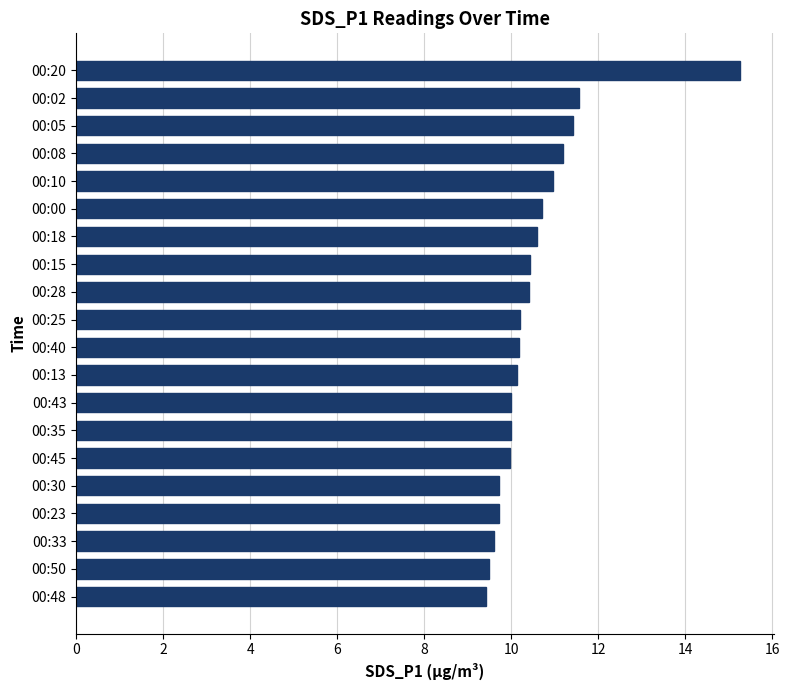

Is it true that the value at 00:25 is 14.1?

False